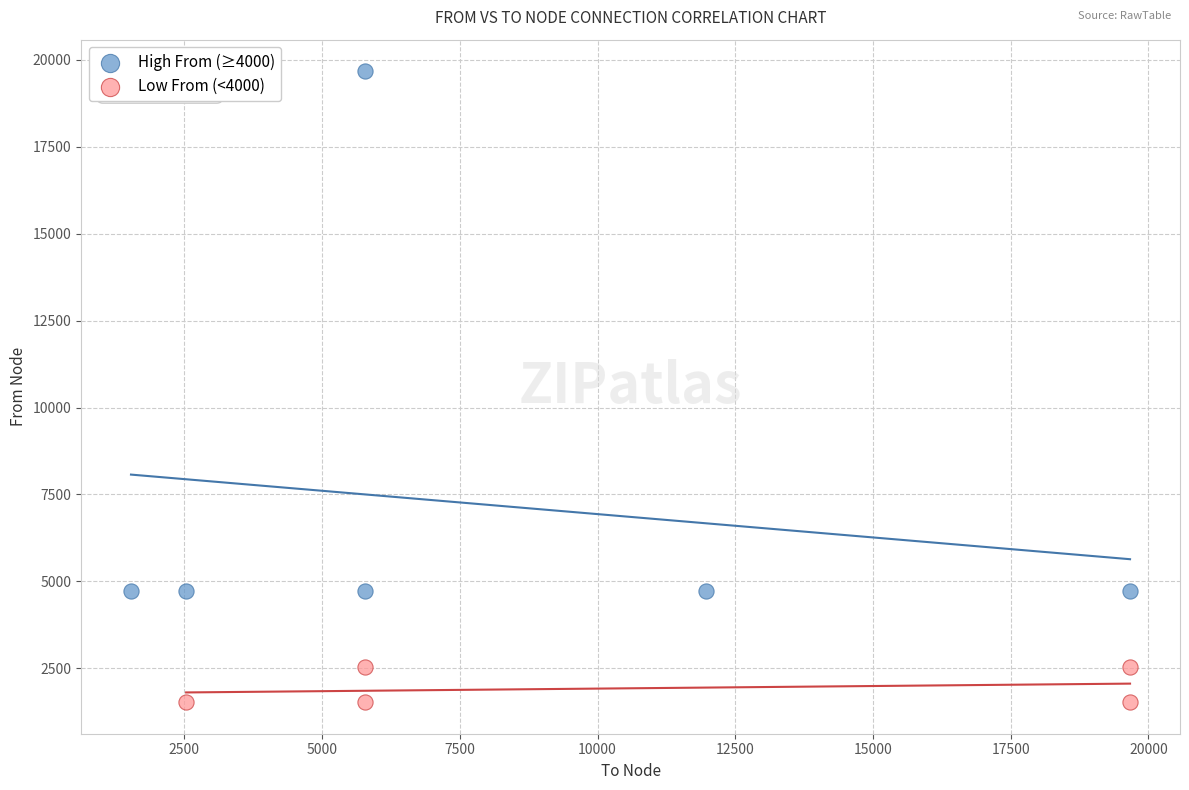

Which series contains the highest Y value?

High From (≥4000)